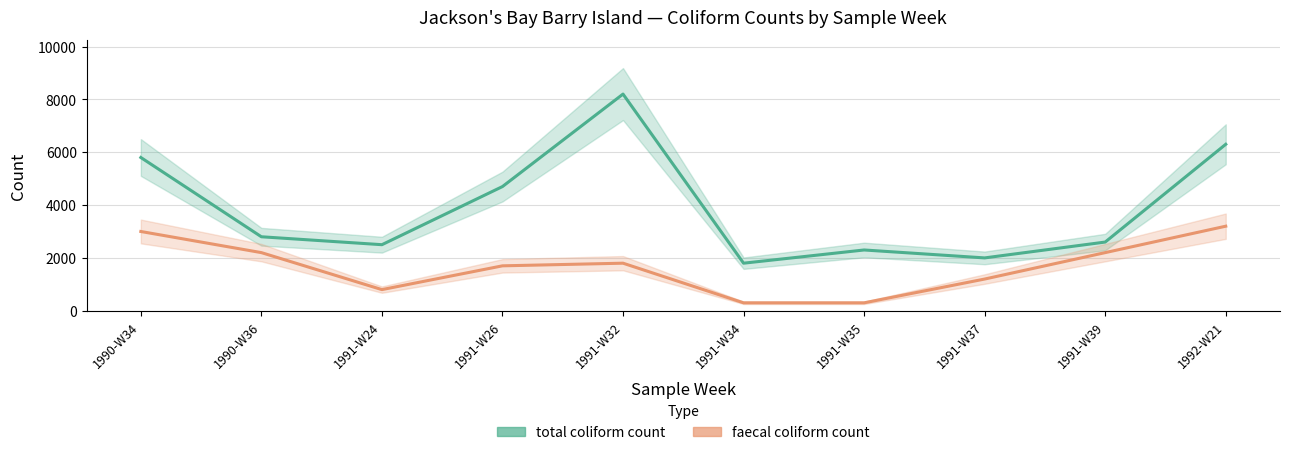

Does the chart have visible grid lines?

Yes